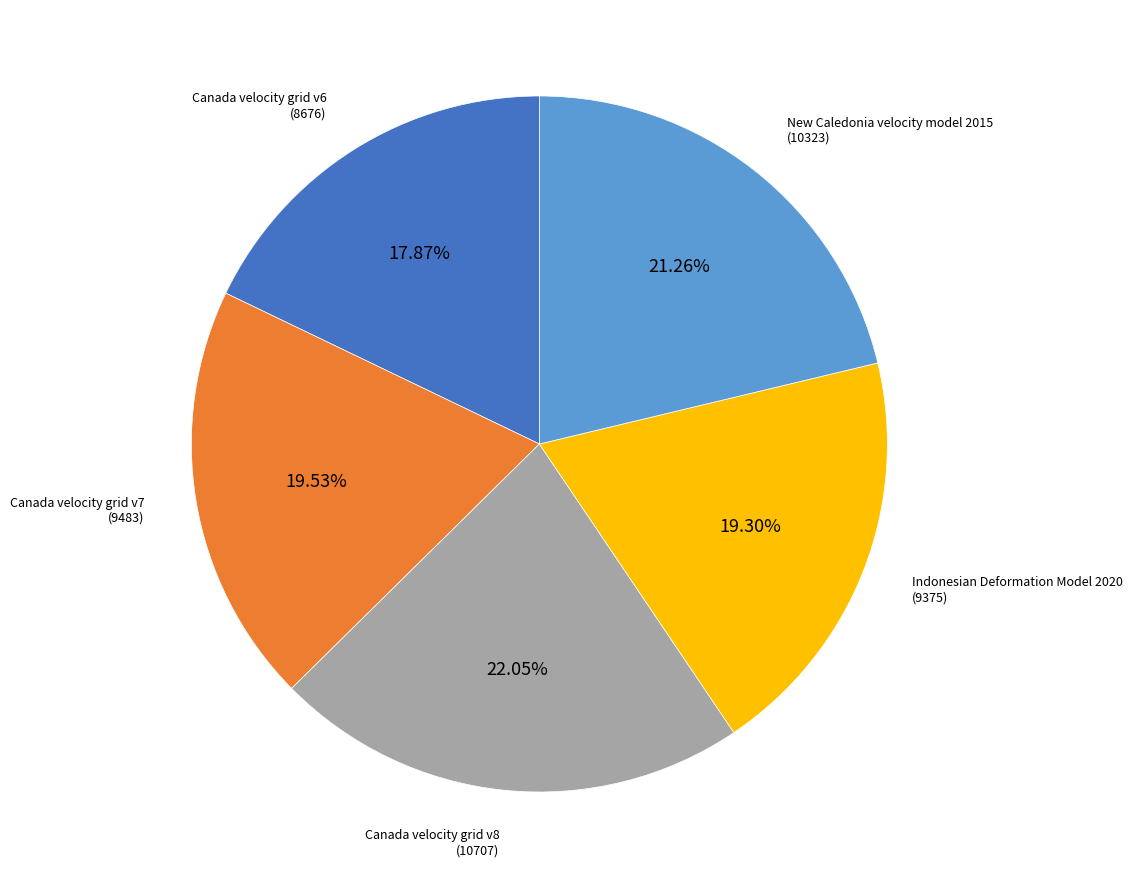

To the nearest percent, what is the difference between the Canada velocity grid v8 and Canada velocity grid v7 slice percentages?

3%